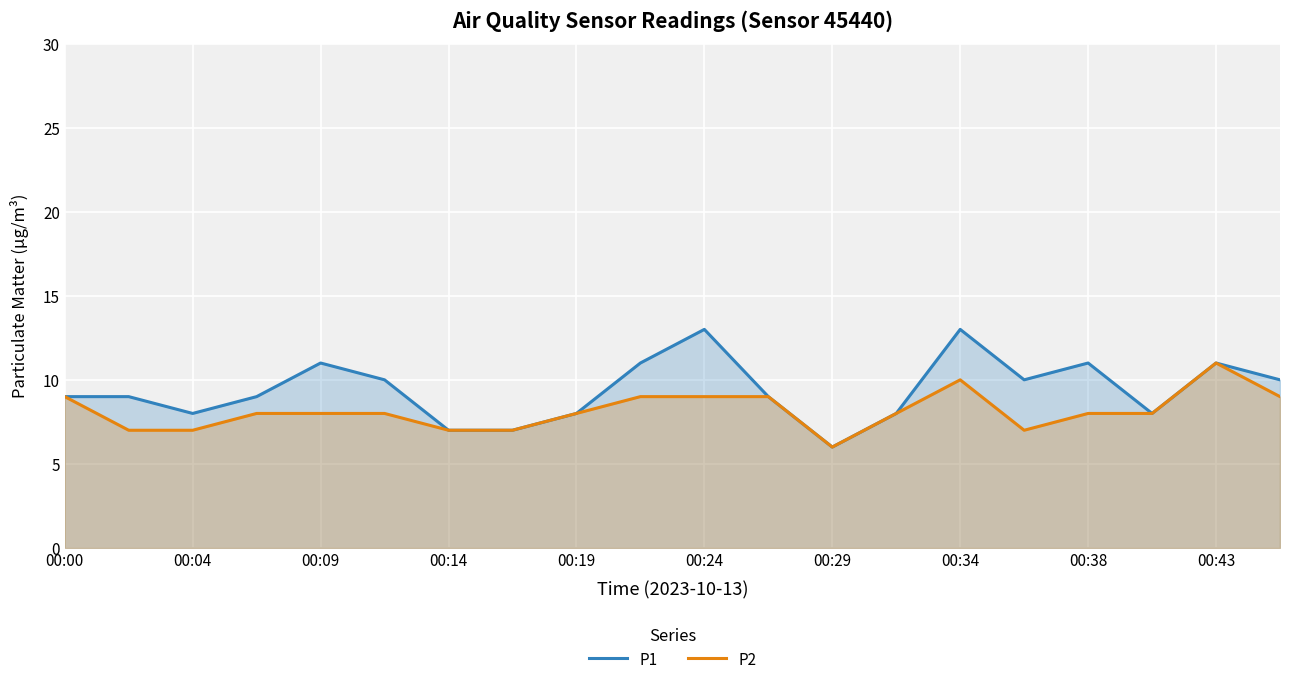

True or false: P1 and P2 cross at least once.

False